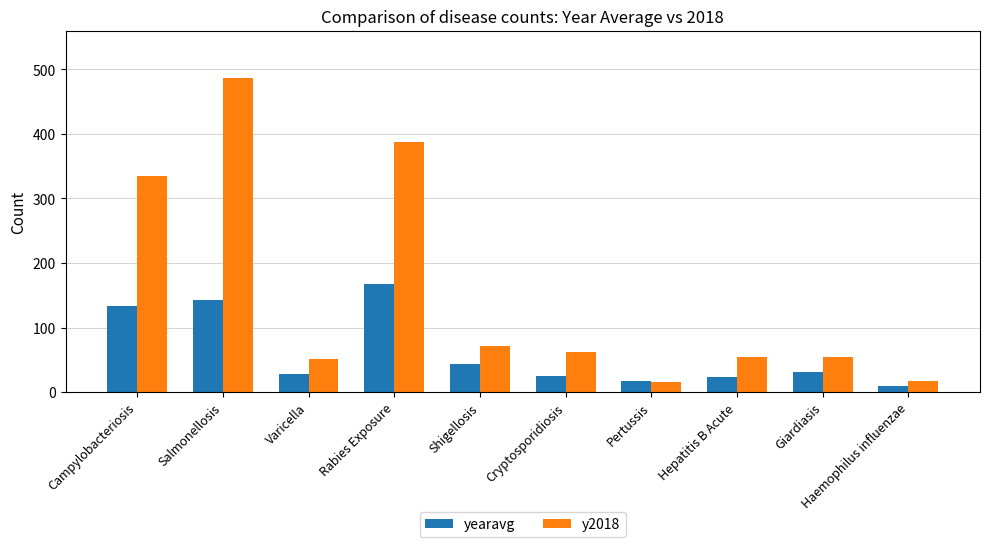

Read the yearavg value at Varicella.

28.0